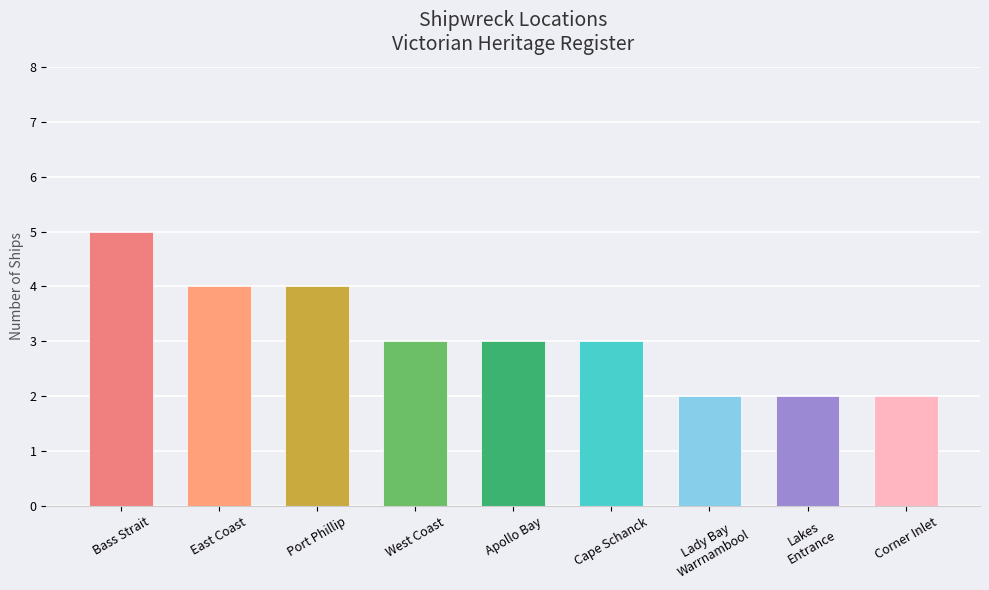

Between Bass Strait and Apollo Bay, which is larger?

Bass Strait